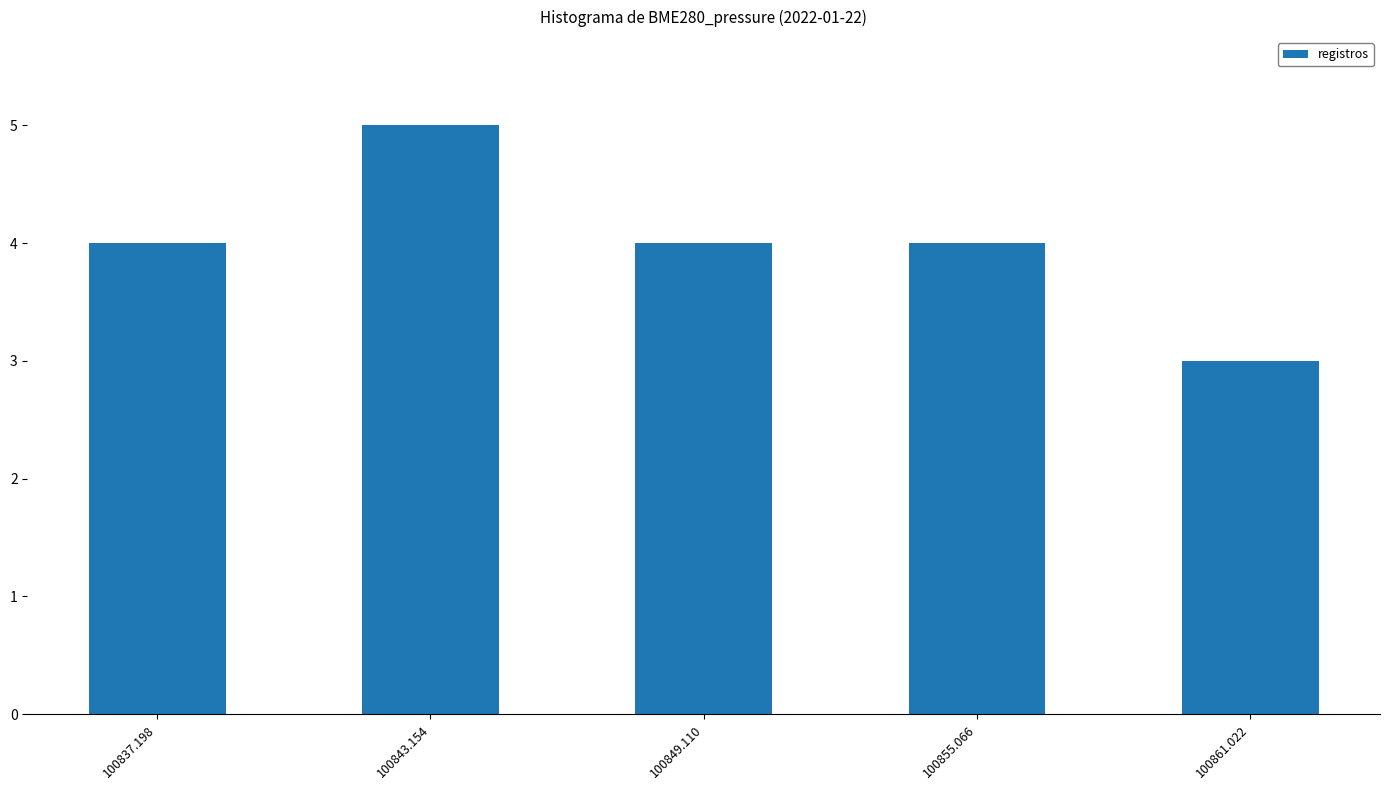

Read the value at 100837.198.

4